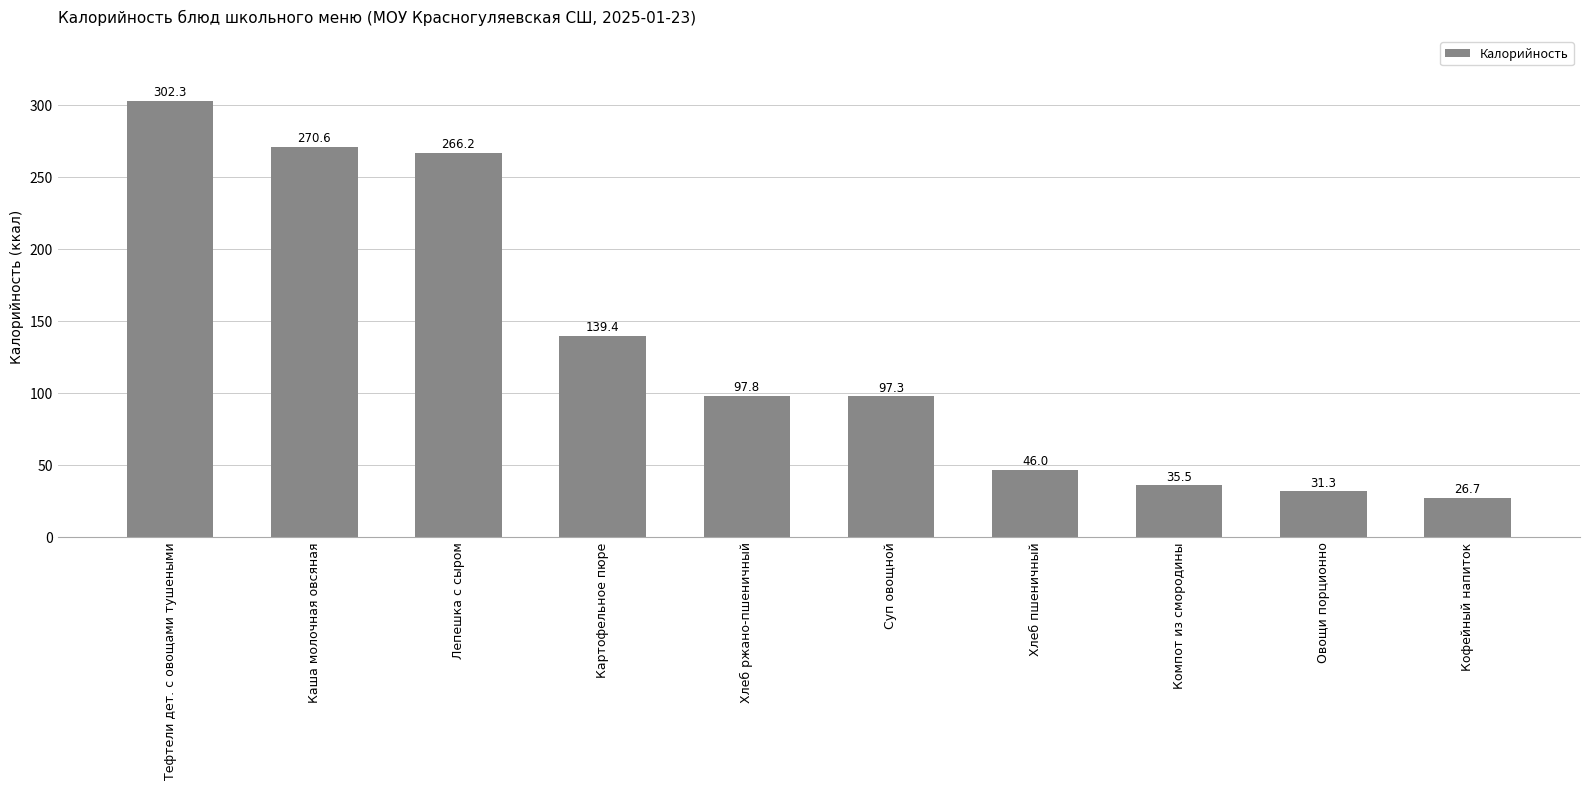

What is the difference between the values at Овощи порционно and Хлеб пшеничный?

14.7